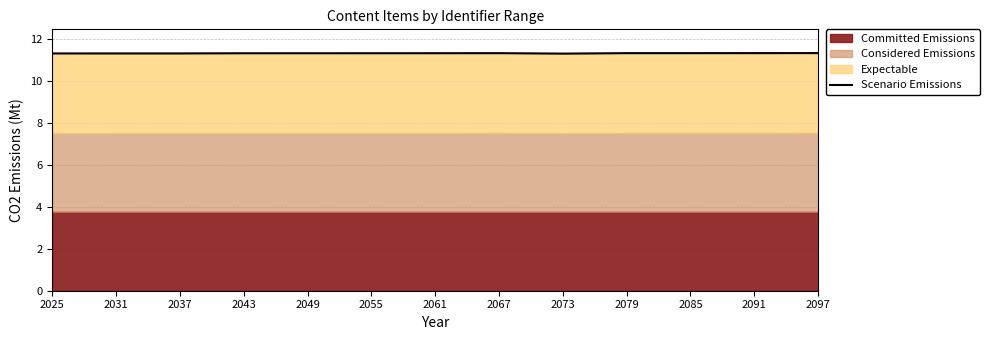

What is the value of the 1st point from the left?

11.3